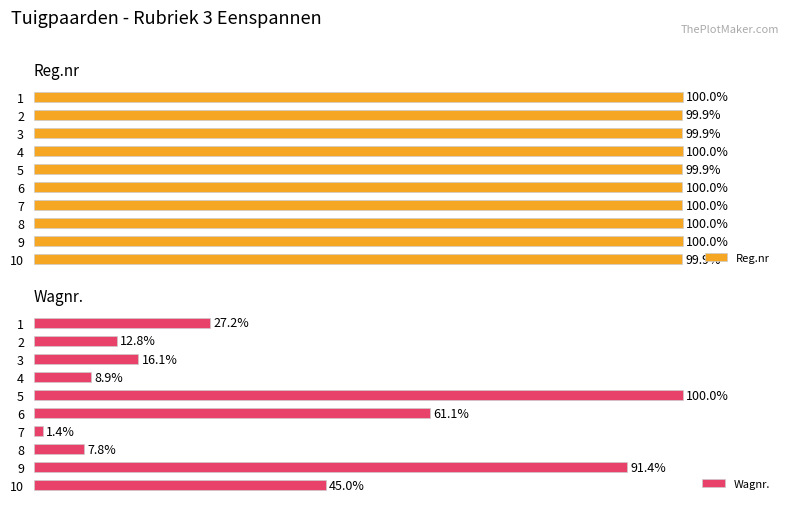

What is the difference between the second highest and minimum values in the Reg.nr series?

0.1